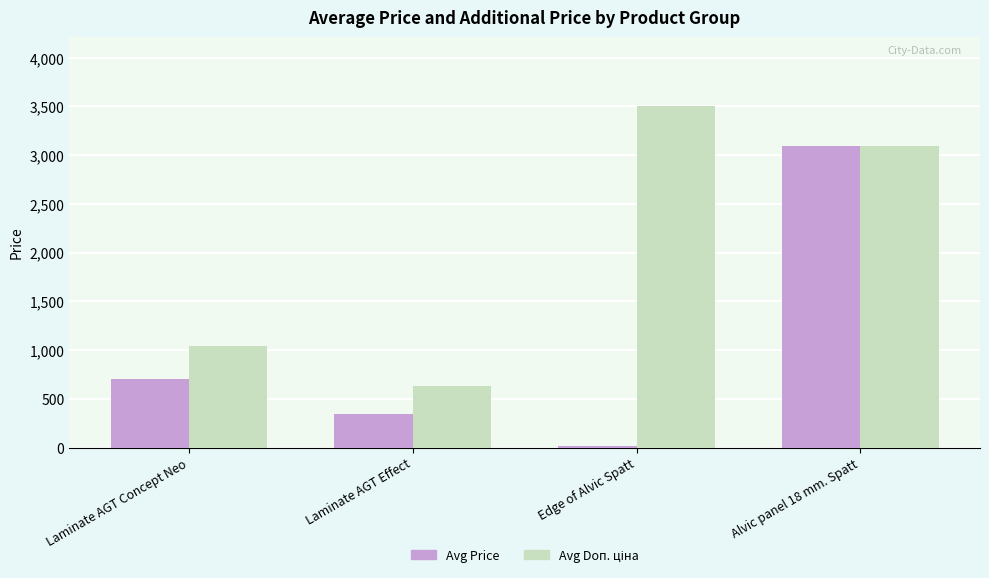

How many bars are there in each group?

2